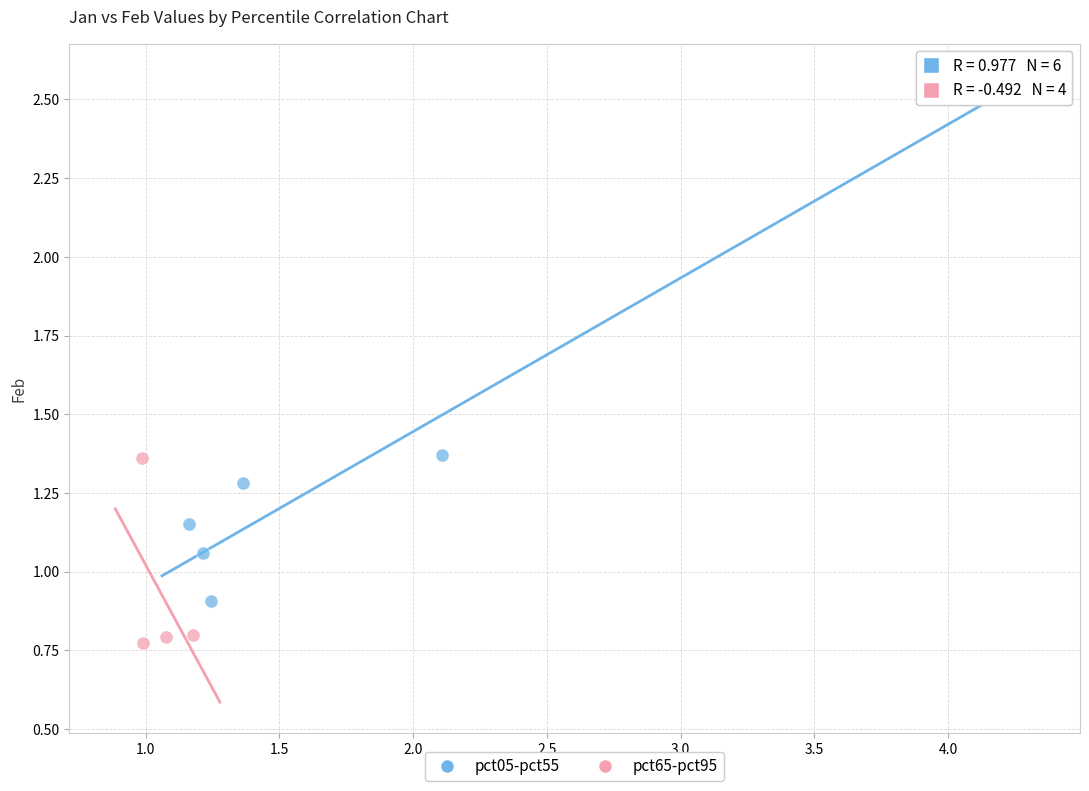

Which series reaches the maximum Y coordinate?

pct05-pct55